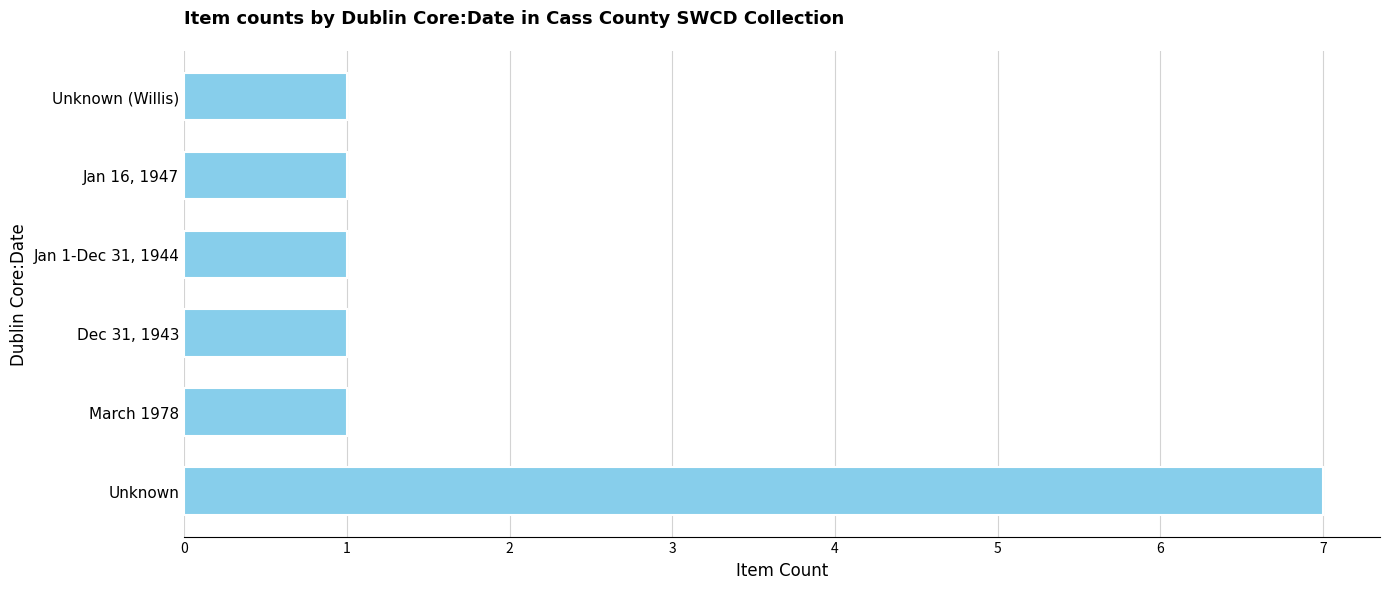

What is the sum of all values?

12